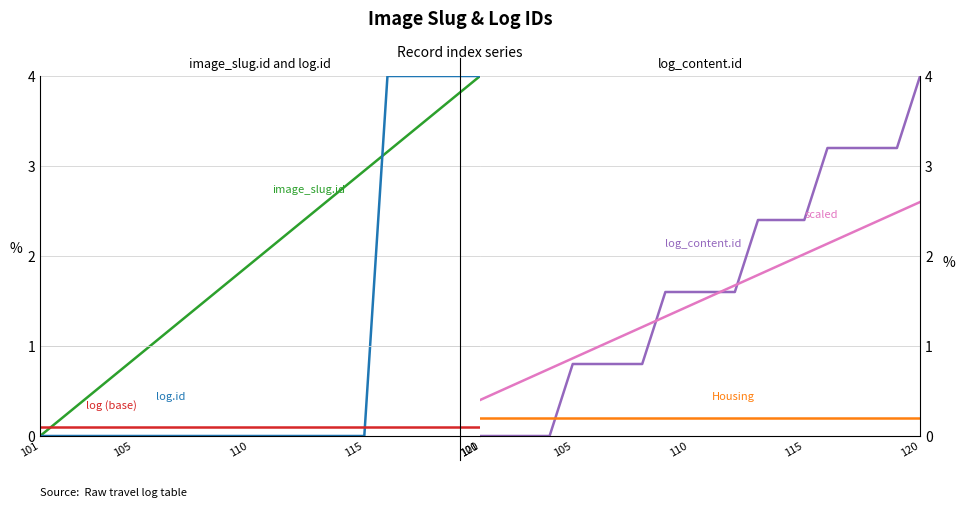

True or false: log.id (base) and log.id (flat) intersect in this chart.

False